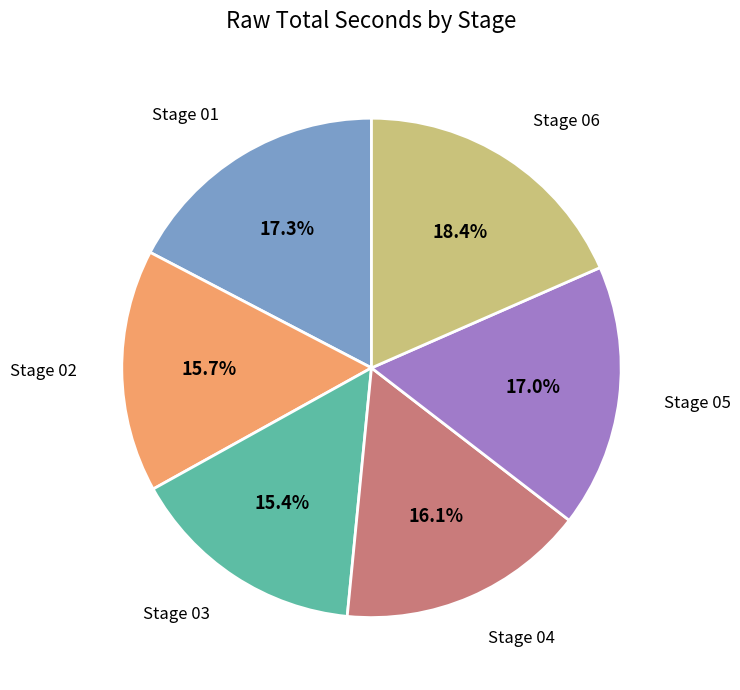

What is the largest slice in the pie chart?

Stage 06